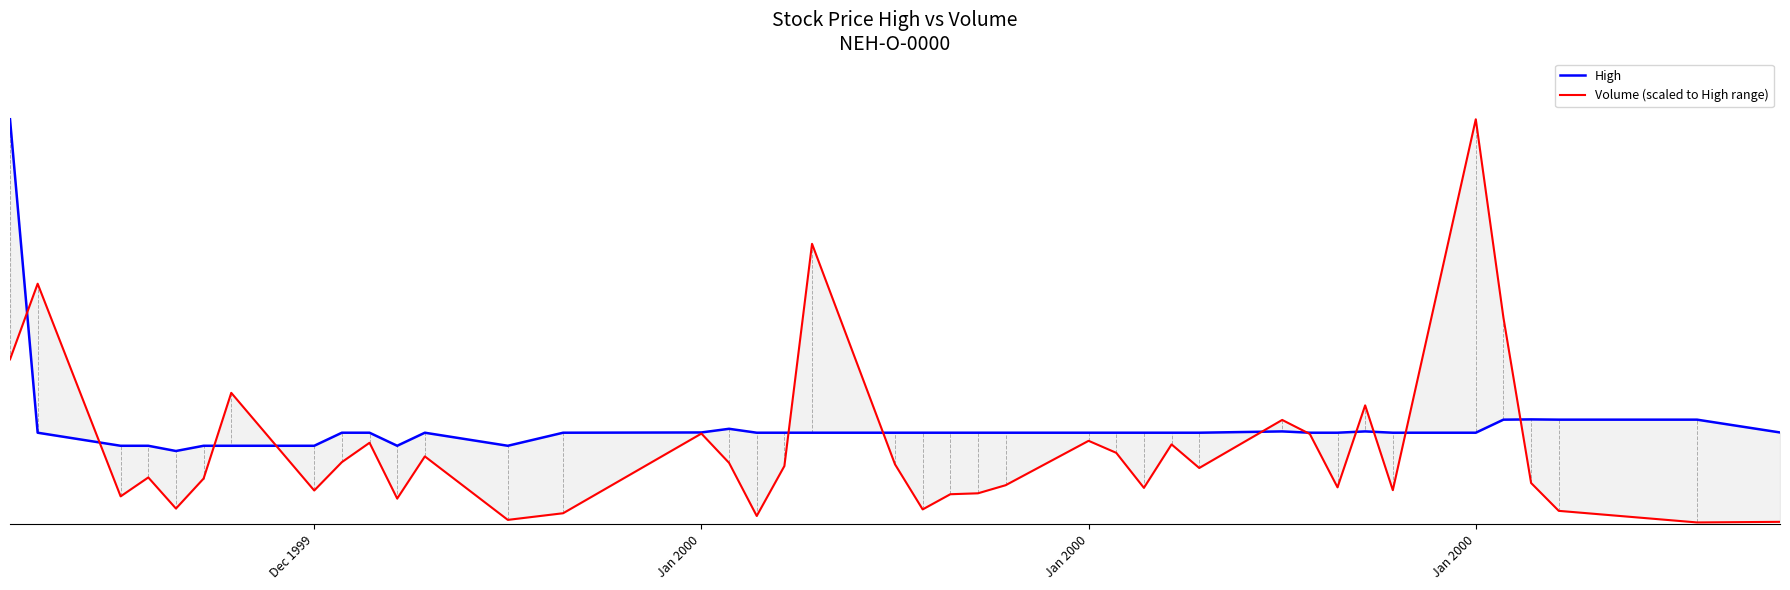

Reading left to right, transcribe all the data shown in this chart.

High: 1550.0	350.0	300.0	300.0	280.0	300.0	300.0	300.0	350.0	350.0	300.0	350.0	300.0	350.0	351.0	365.0	350.0	350.0	350.0	350.0	350.0	350.0	350.0	350.0	350.0	350.0	350.0	350.0	350.0	355.0	350.0	350.0	355.0	350.0	350.0	400.0	401.0	400.0	400.0	351.0
Volume (scaled to High range): 630.8	920.5	106.3	178.7	59.7	174.5	502.6	128.8	237.5	311.5	97.9	259.3	16.3	41.8	346.7	234.5	31.3	222.5	1073.1	229.0	56.4	114.5	118.1	149.1	319.0	273.0	139.0	305.3	215.0	398.9	345.1	140.9	454.7	130.1	1550.0	790.3	157.5	50.9	6.5	8.8